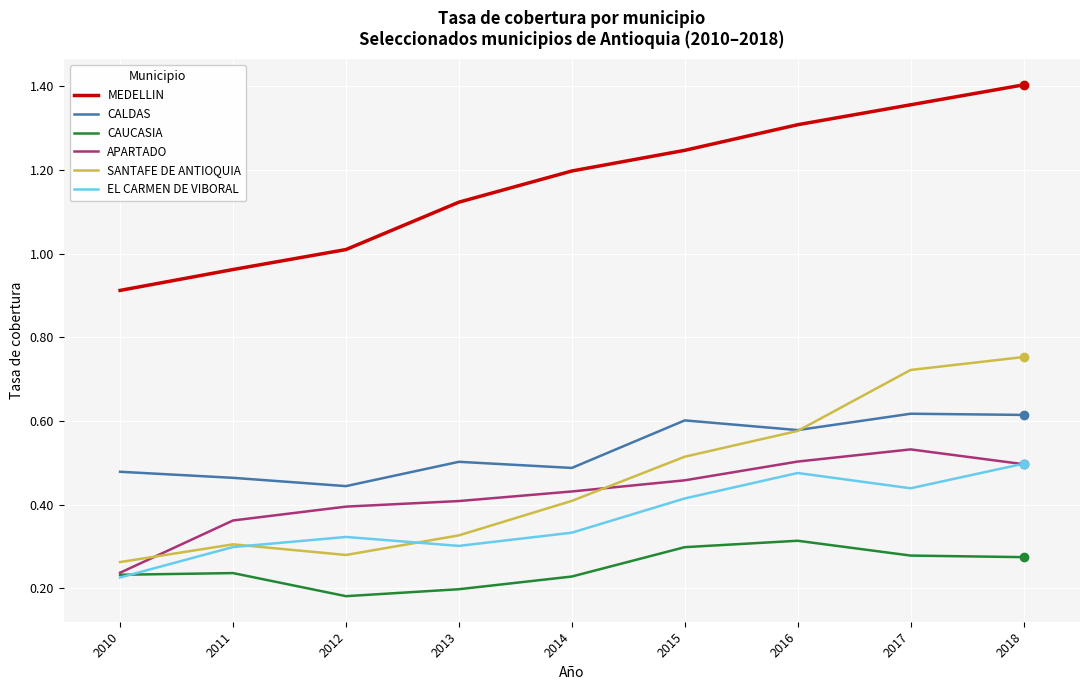

Which category has the highest value in the MEDELLIN series?

2018